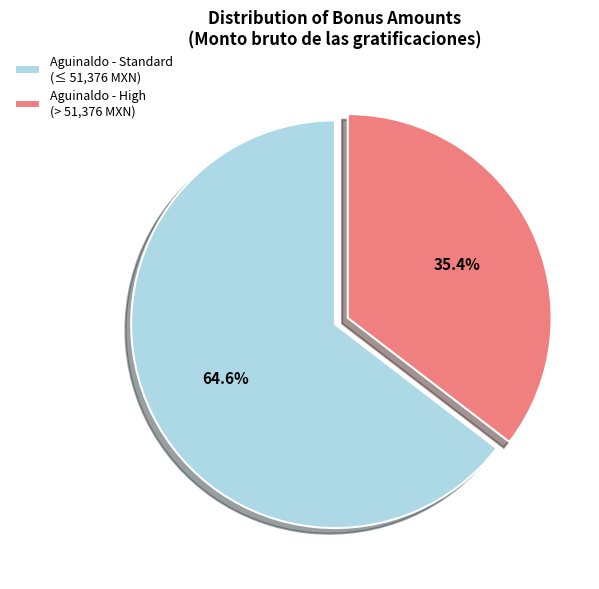

Which category has the biggest portion of the pie?

Aguinaldo - Standard (≤ 51,376 MXN)